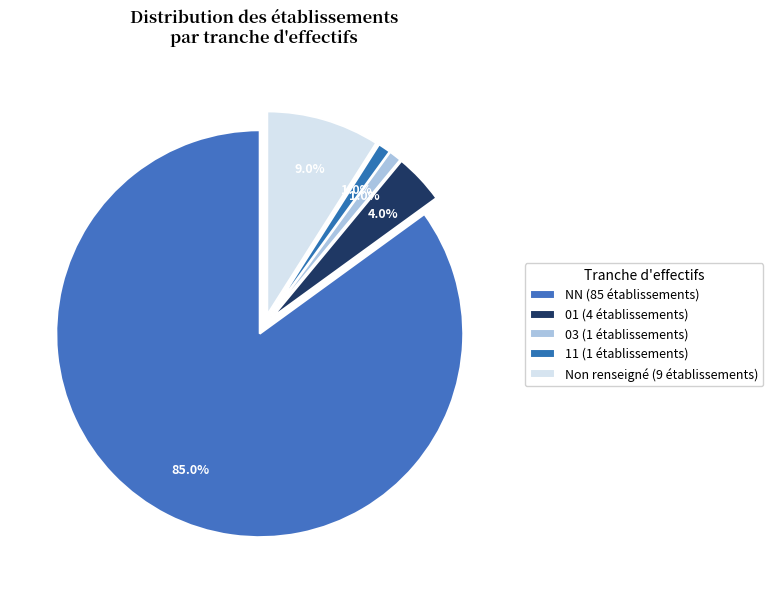

How many segments does this pie chart have?

5